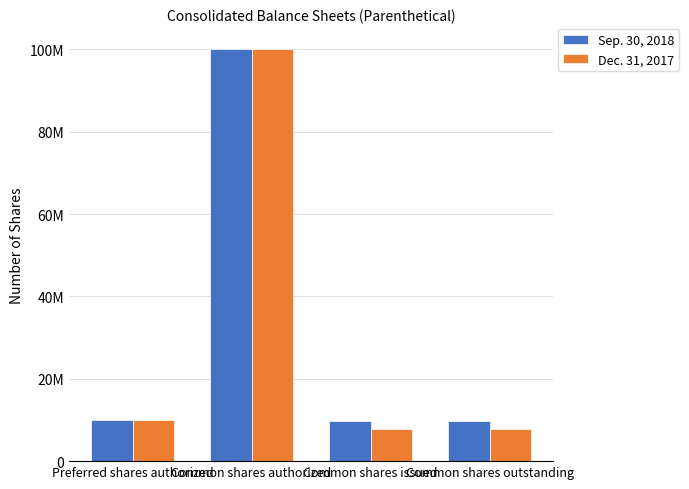

Are the bars horizontal?

No